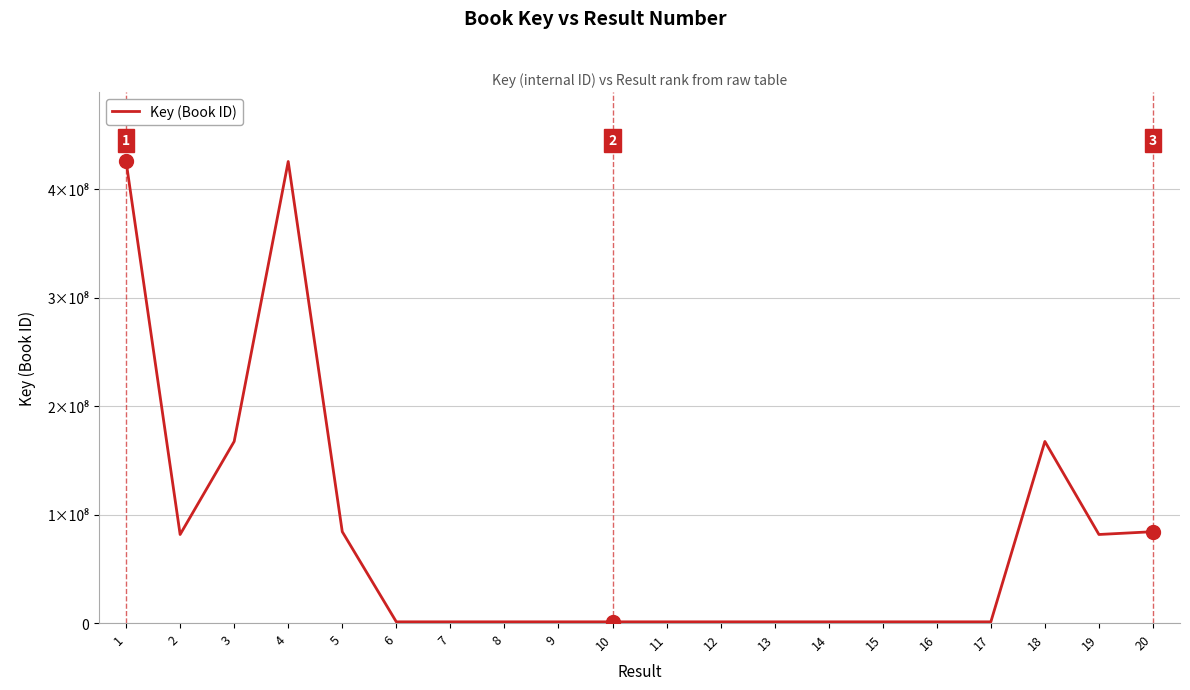

List the labels in order of value, smallest first.

6, 7, 9, 17, 14, 15, 11, 8, 10, 12, 13, 16, 19, 2, 20, 5, 3, 18, 4, 1